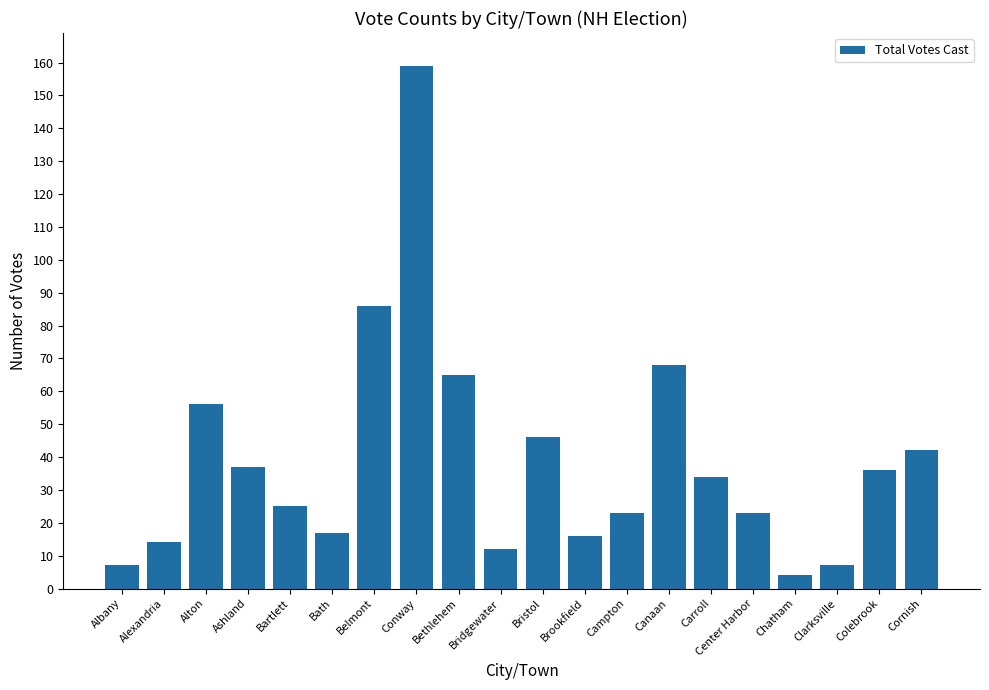

The chart shows a value of 14 at Alexandria. True or false?

True